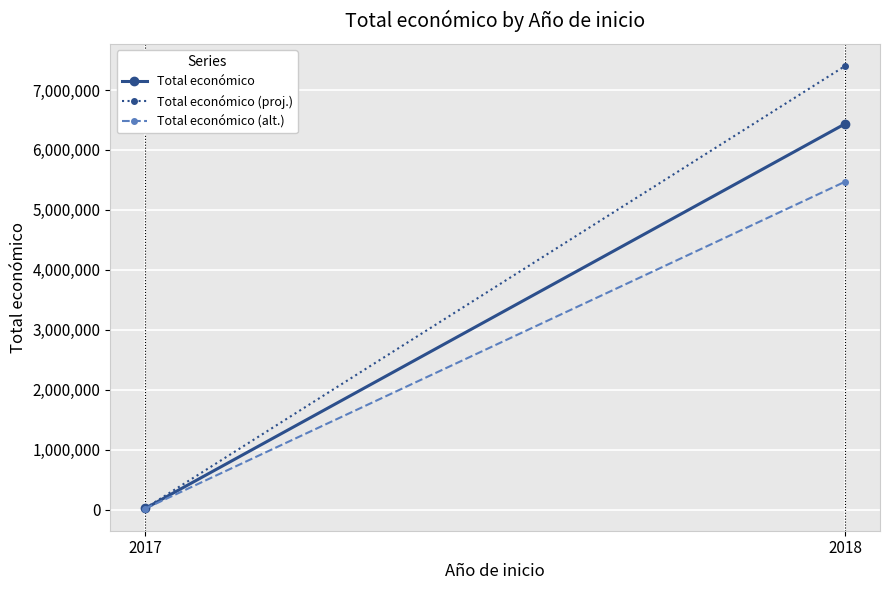

Reading left to right, extract all data points from this chart.

Total económico: 2017=19800.0	2018=6435292.0
Total económico (proj.): 2017=22770.0	2018=7400585.8
Total económico (alt.): 2017=16830.0	2018=5469998.2